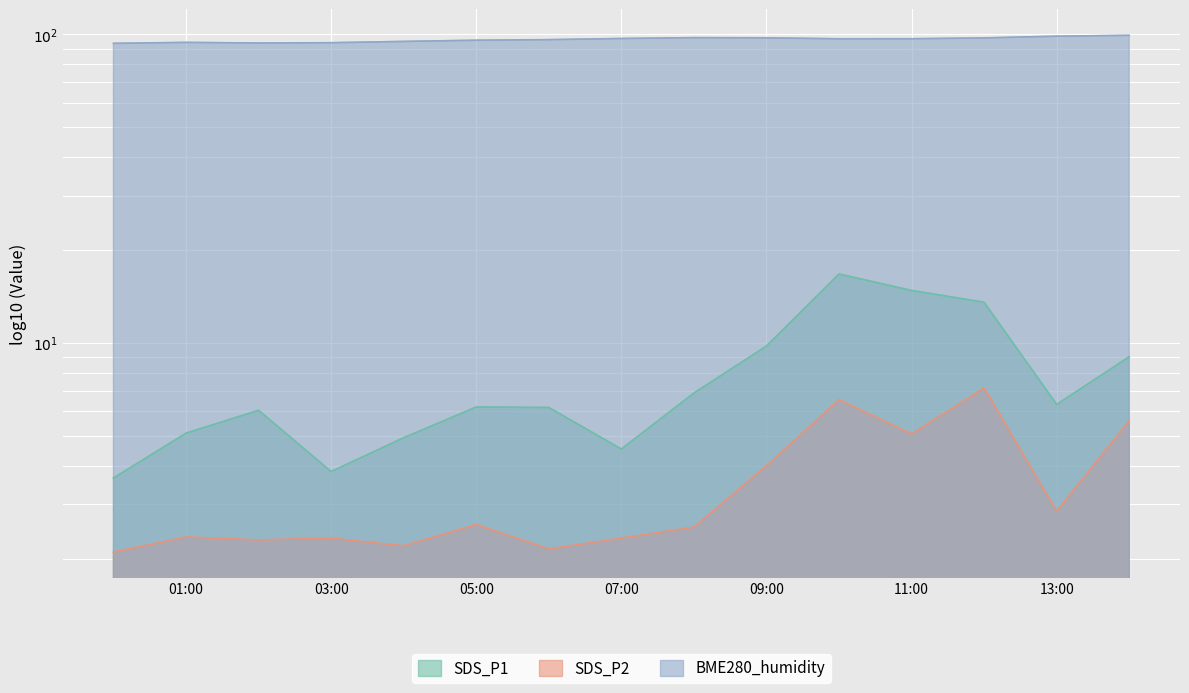

Does the chart display data point markers on the line(s)?

No